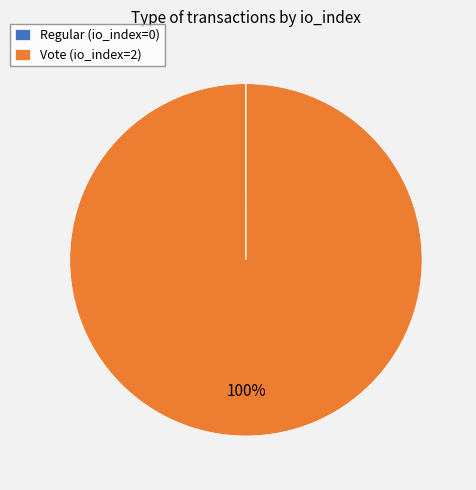

Which category has the biggest portion of the pie?

Vote (io_index=2)